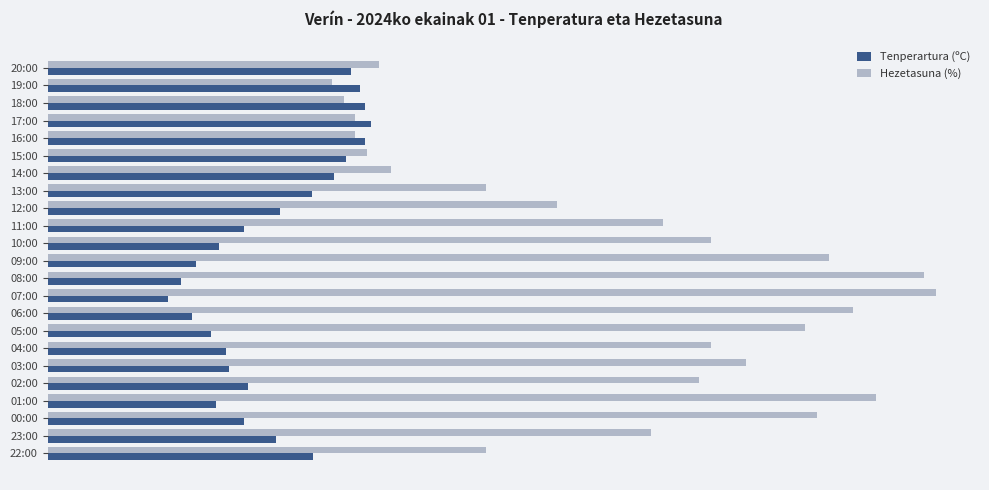

What is the average value of the Tenperartura (ºC) series?

18.9